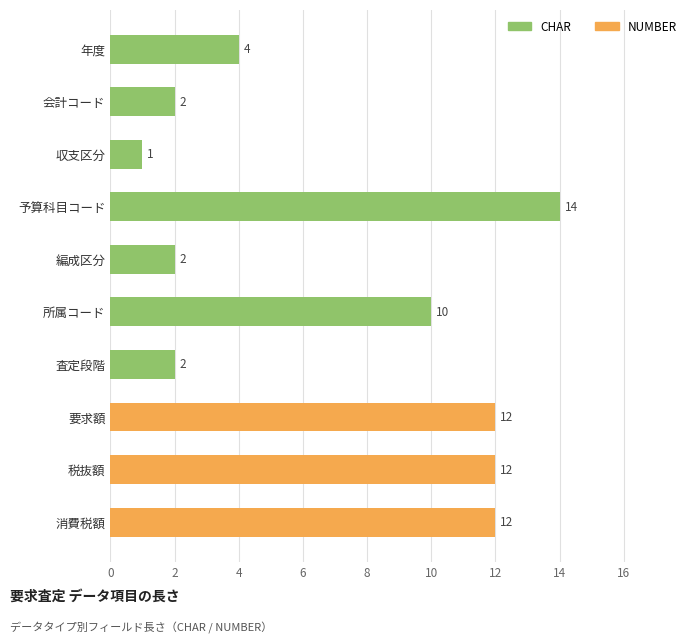

The value of NUMBER at 税抜額 is 17. True or false?

False